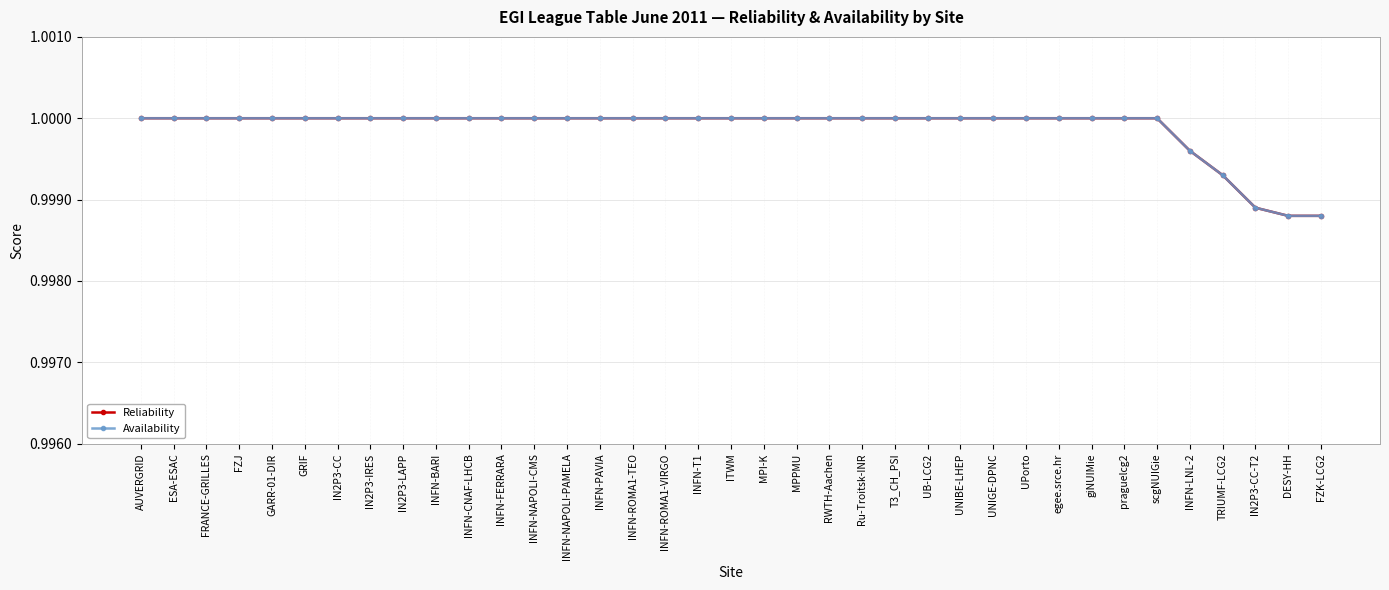

What is the maximum value for Availability?

1.0